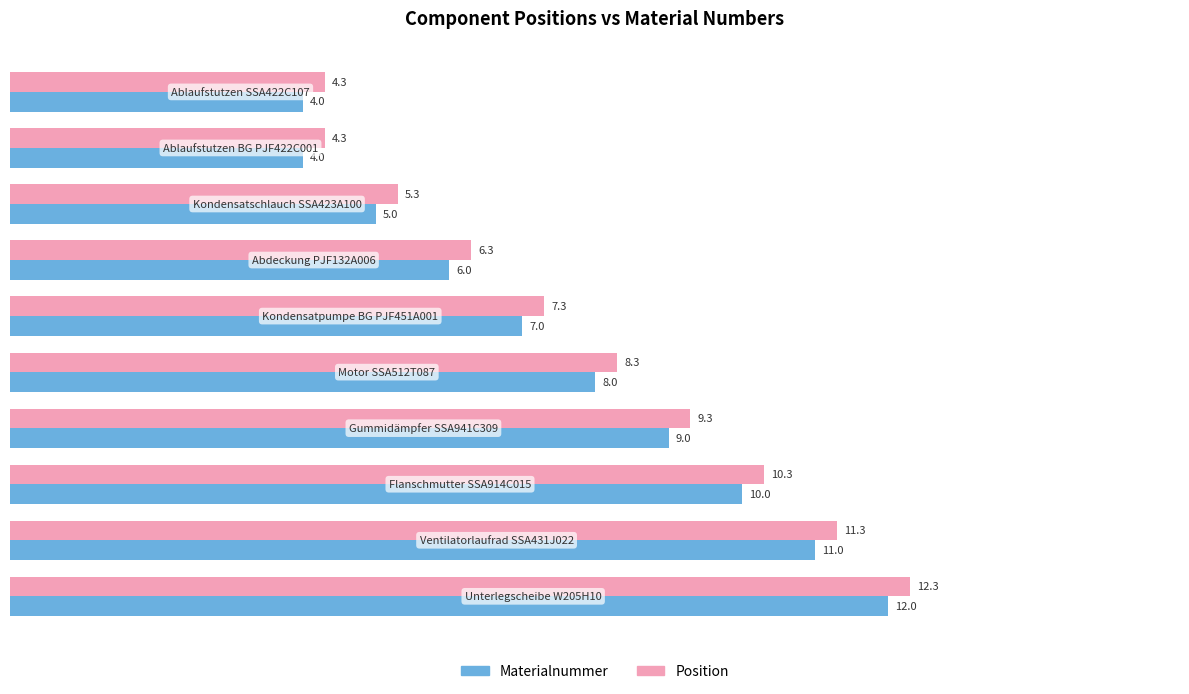

At how many categories does at least one series exceed 9?

4